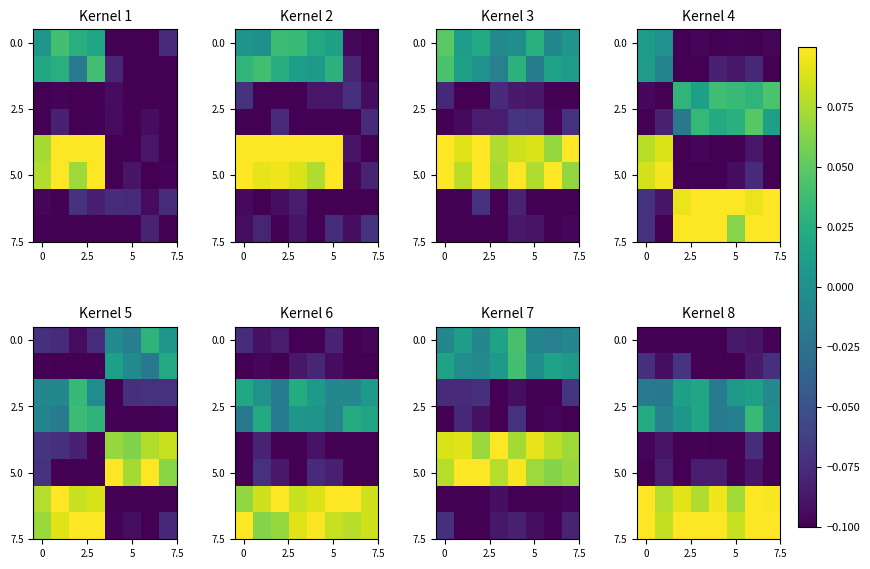

What is the total value across all series at 5?

-0.2